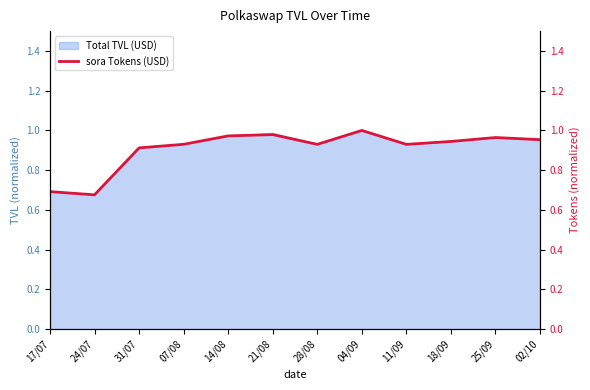

True or false: the data shows 1.0 at 02/10.

True